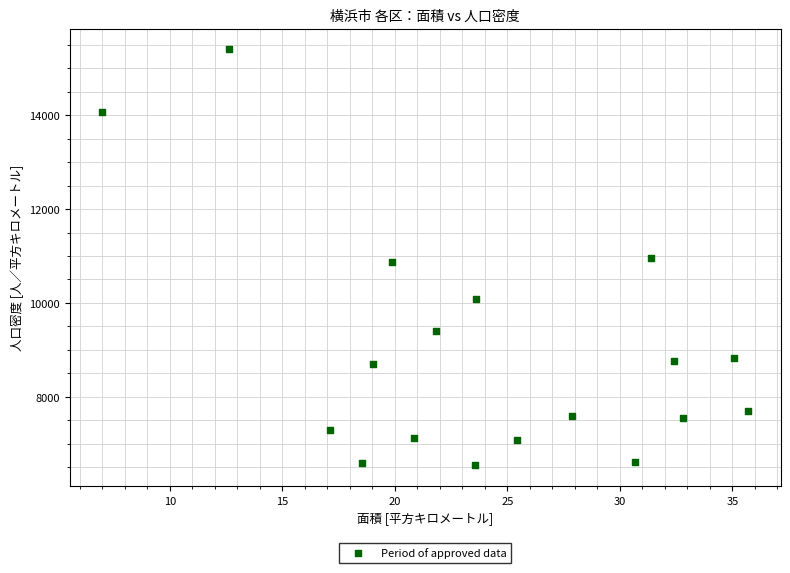

How many data points are displayed?

18